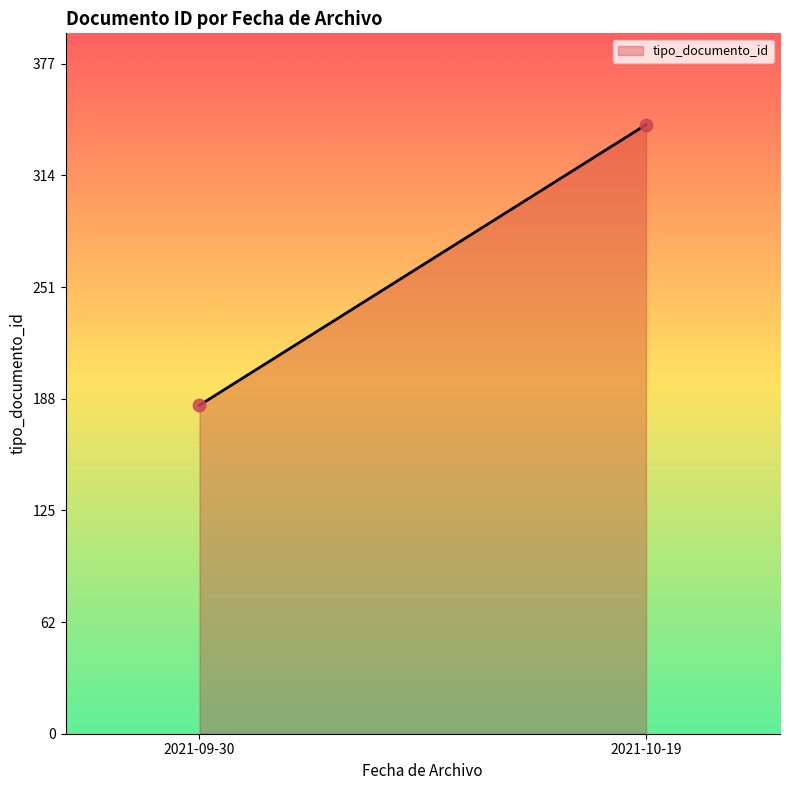

What is the average Y value?

264